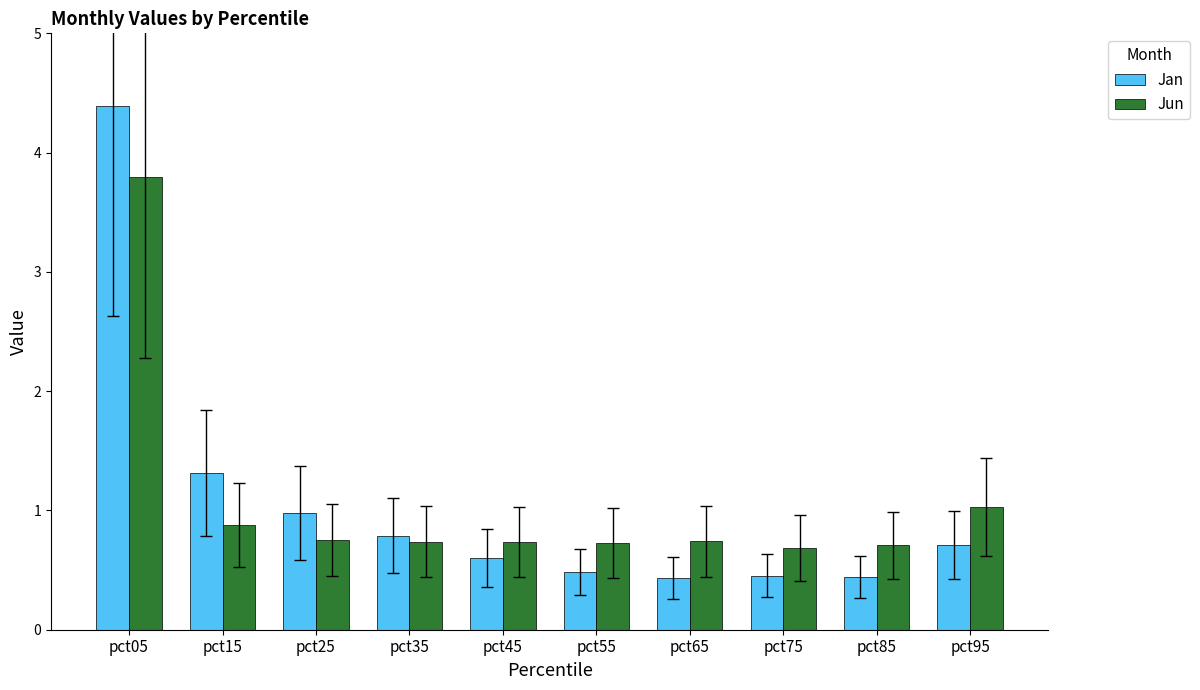

Is it true that Jan equals 1.2 at pct95?

False